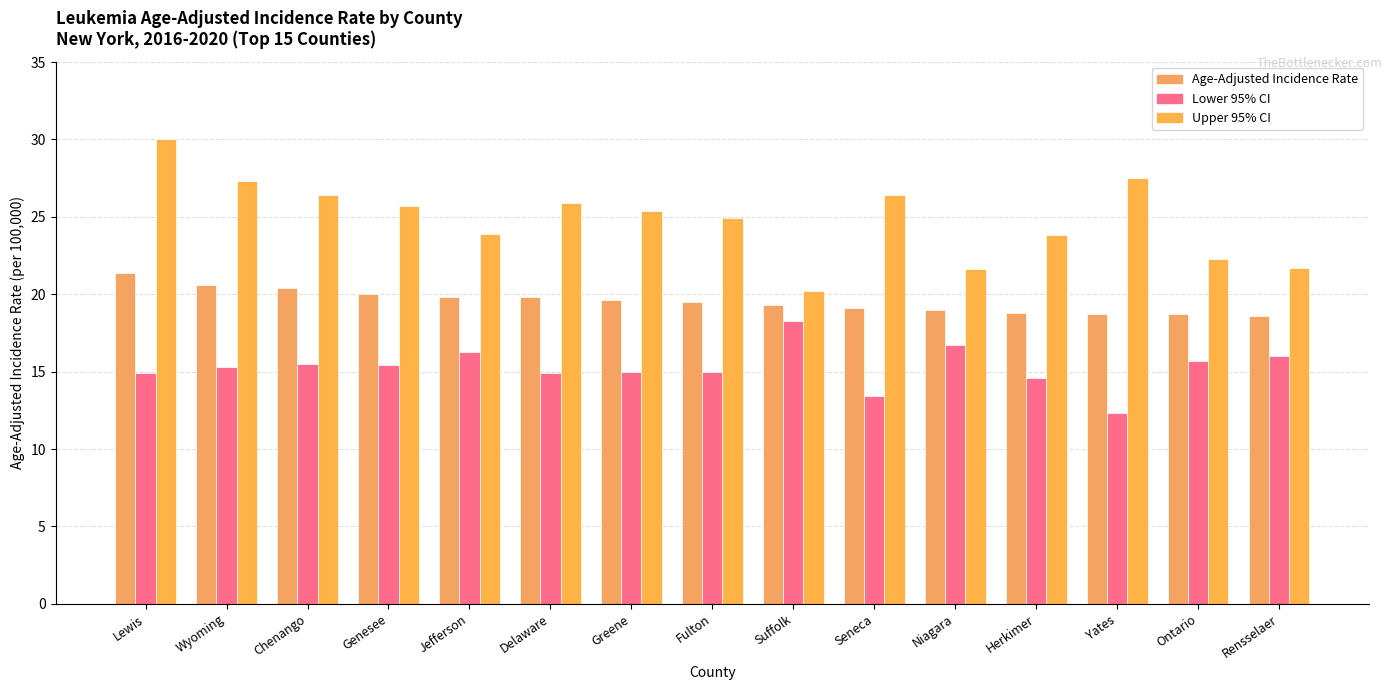

Which has a higher value, Suffolk or Lewis?

Lewis